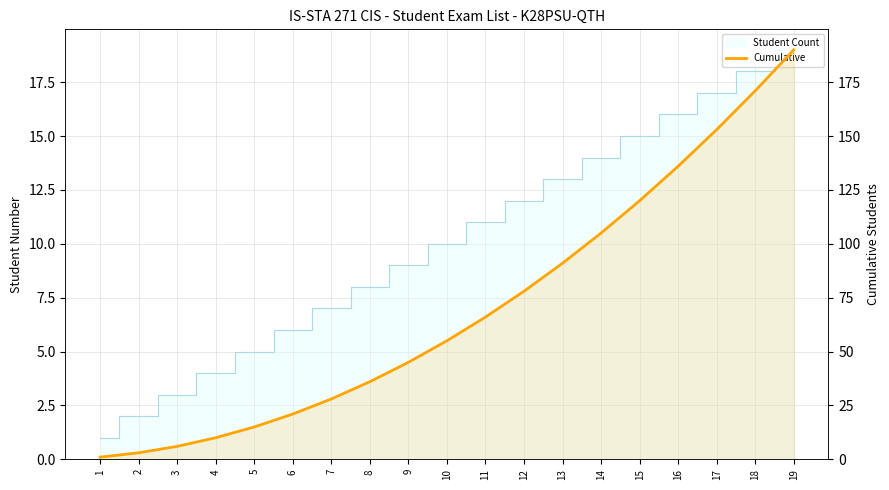

What is the greatest value displayed?

190